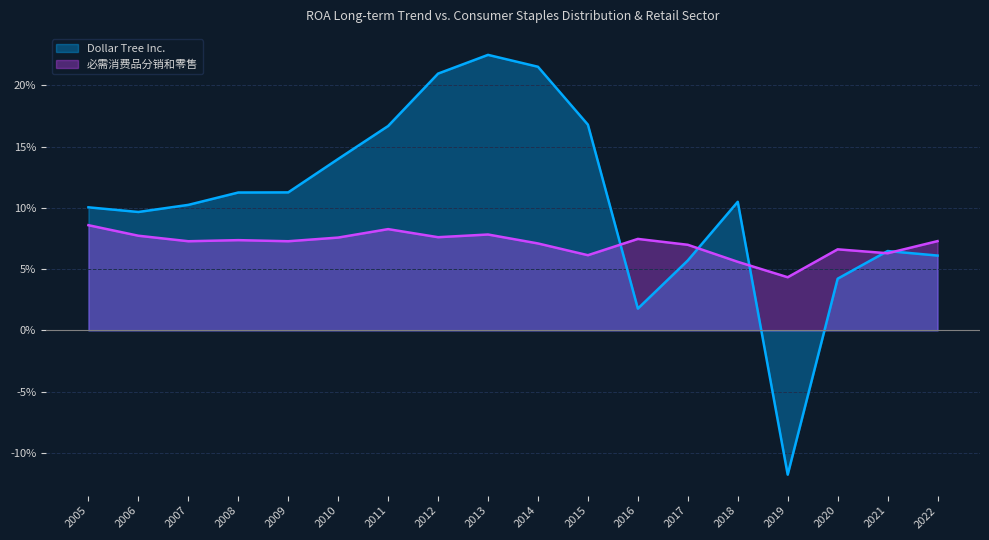

Rank the series at 2011 from lowest to highest value.

必需消费品分销和零售, Dollar Tree Inc.